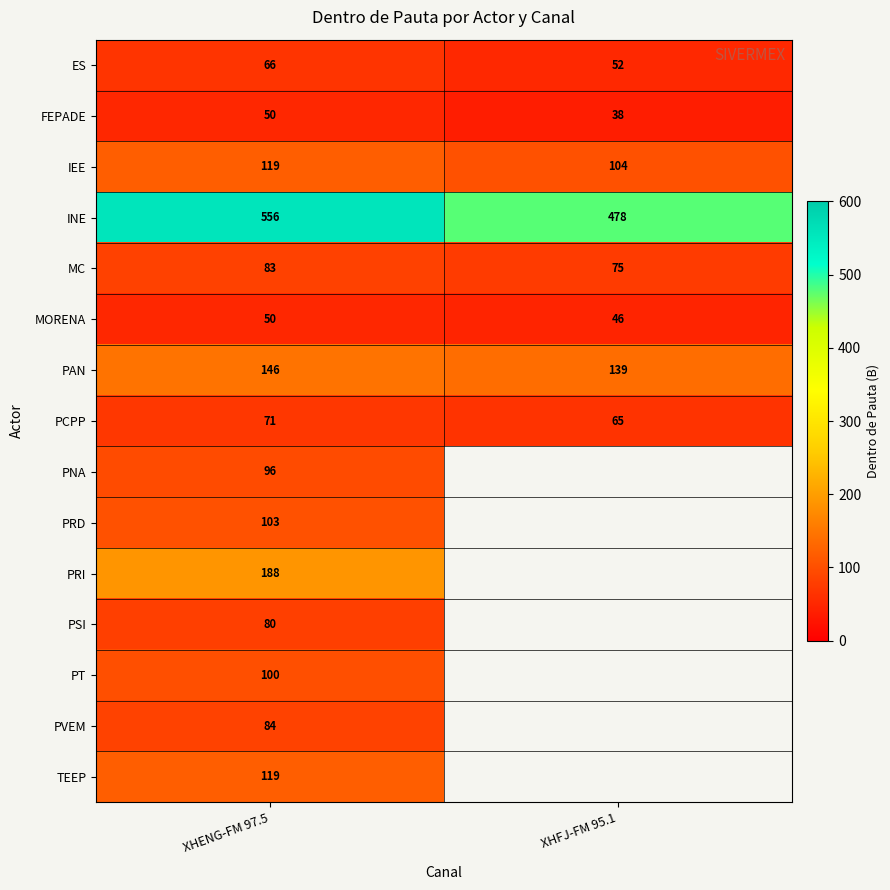

At which category is the sum across all series the highest?

XHENG-FM 97.5